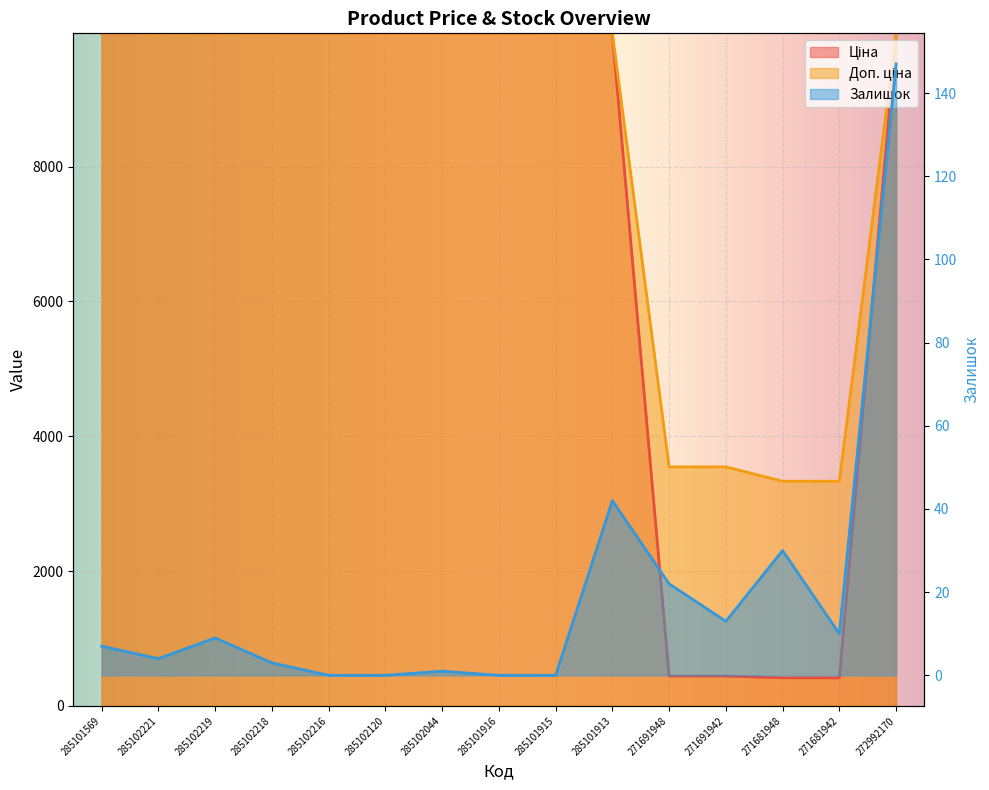

How many lines are shown in the chart?

3